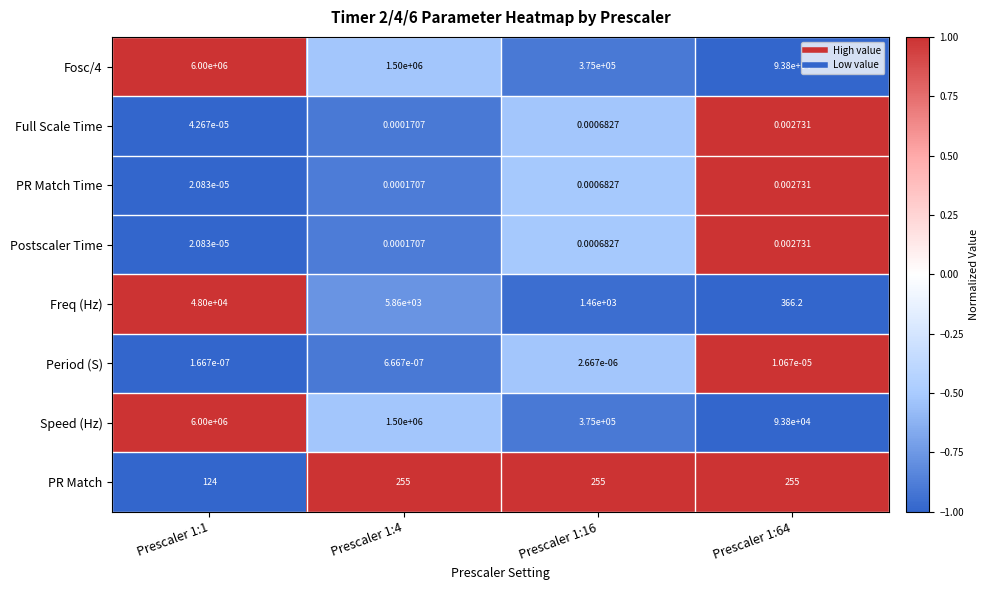

Is the value of Postscaler Time at Prescaler 1:16 greater than the value of Period (S) at Prescaler 1:16?

Yes